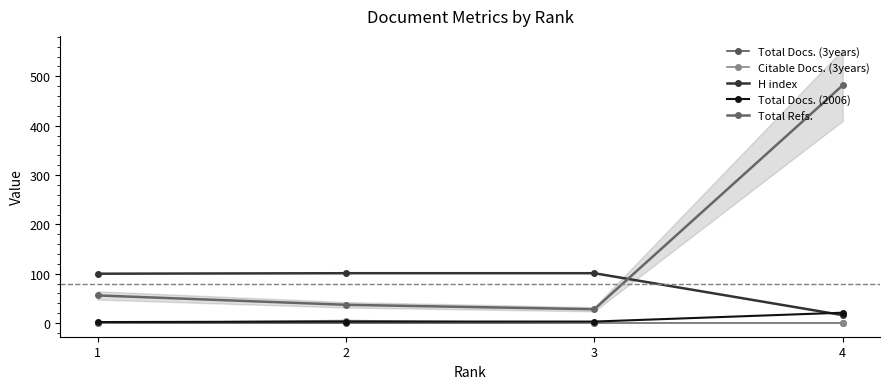

At which label does Total Docs. (2006) reach its peak?

4